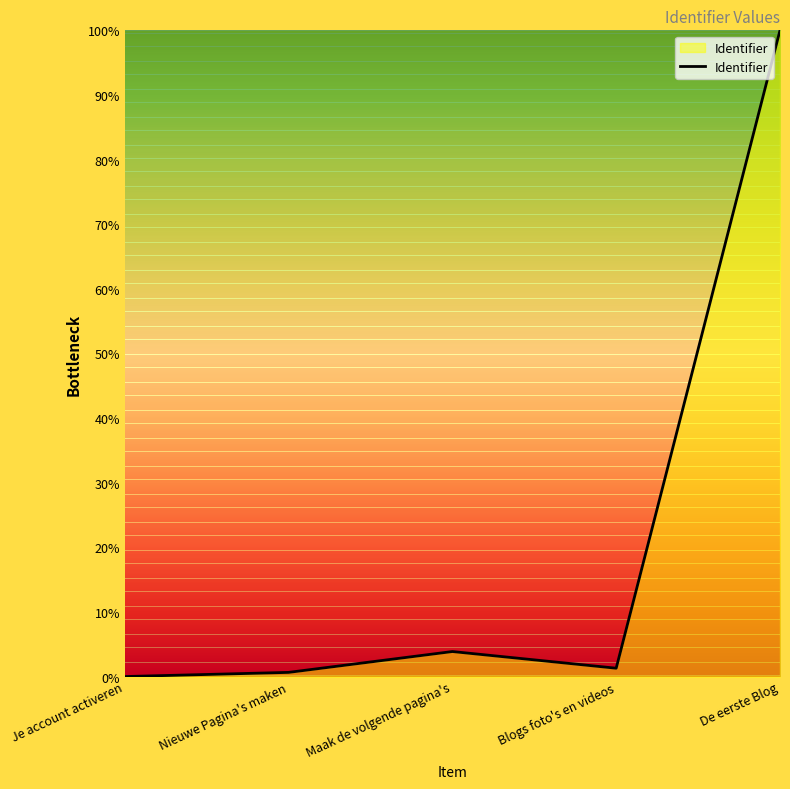

What is the average value?

21.2